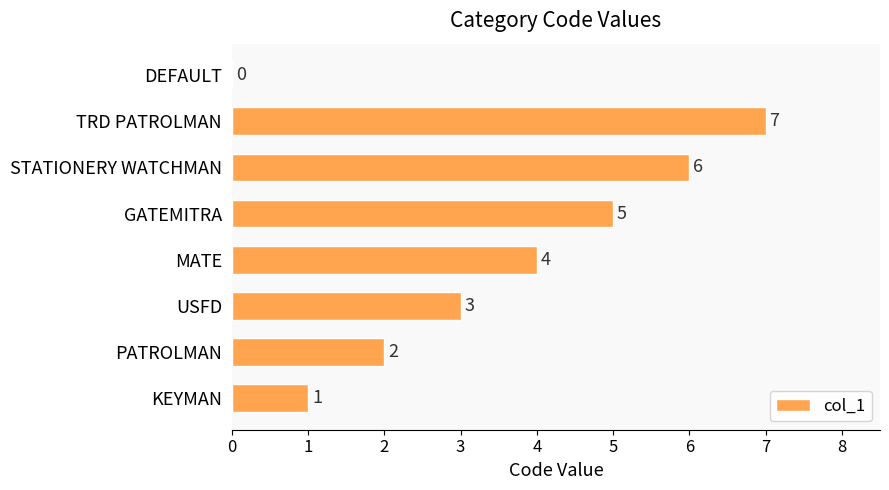

What is the sum of the values at STATIONERY WATCHMAN and KEYMAN?

7